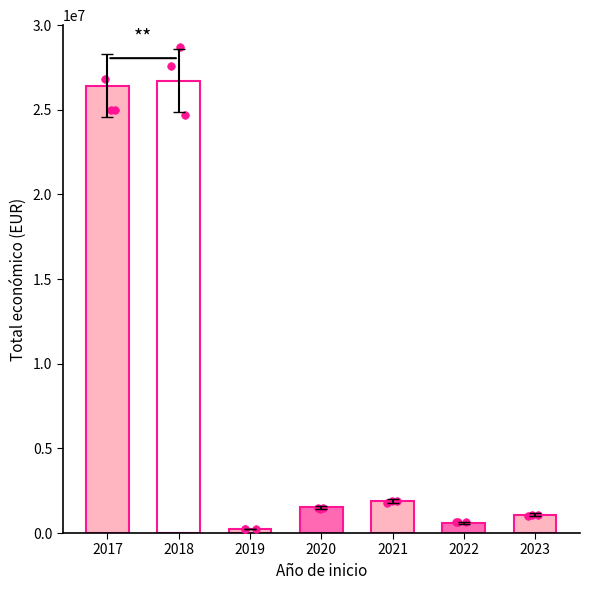

What is the change in value from 2020 to 2021?

+370175